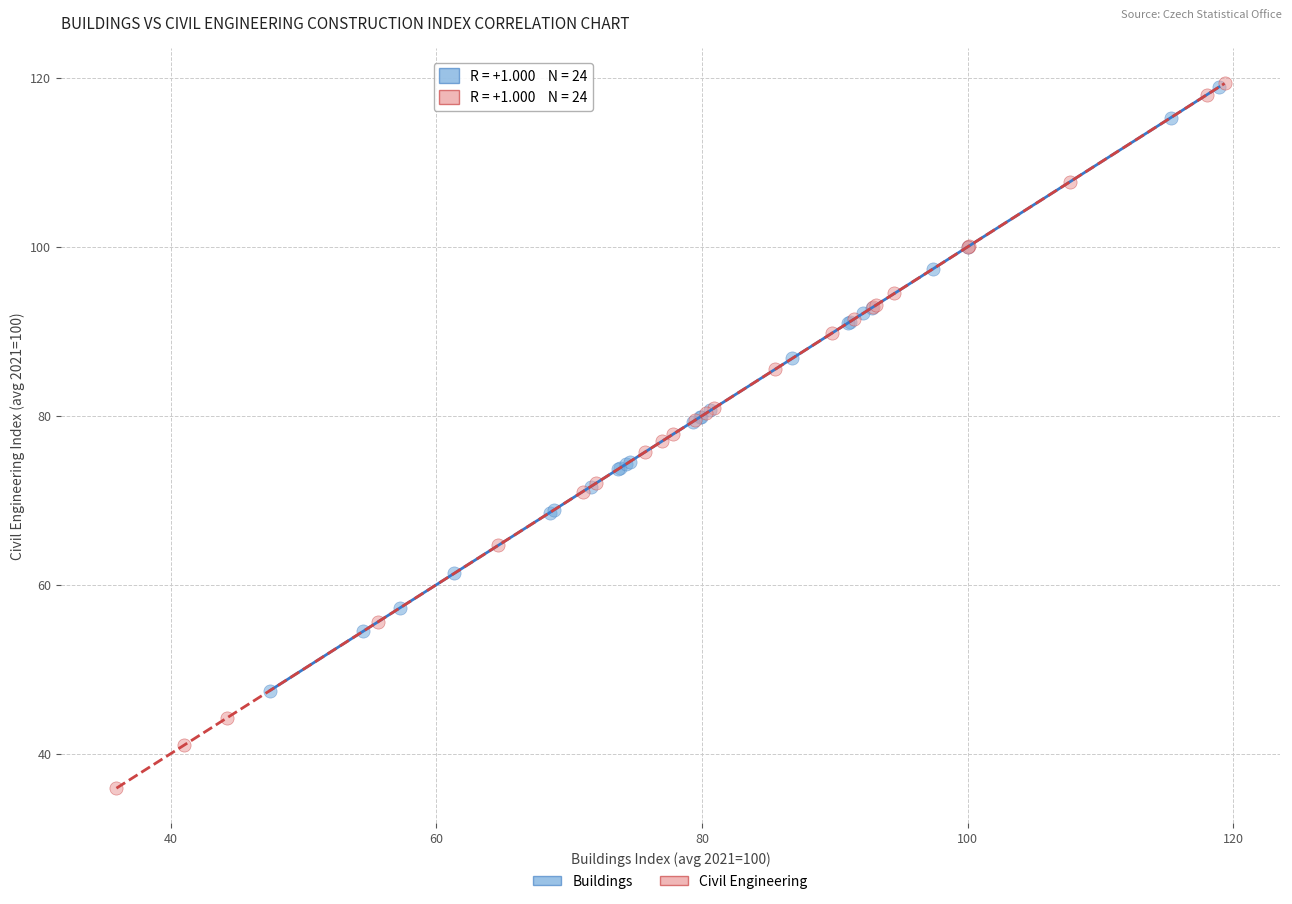

Which series contains the lowest Y value?

Civil Engineering